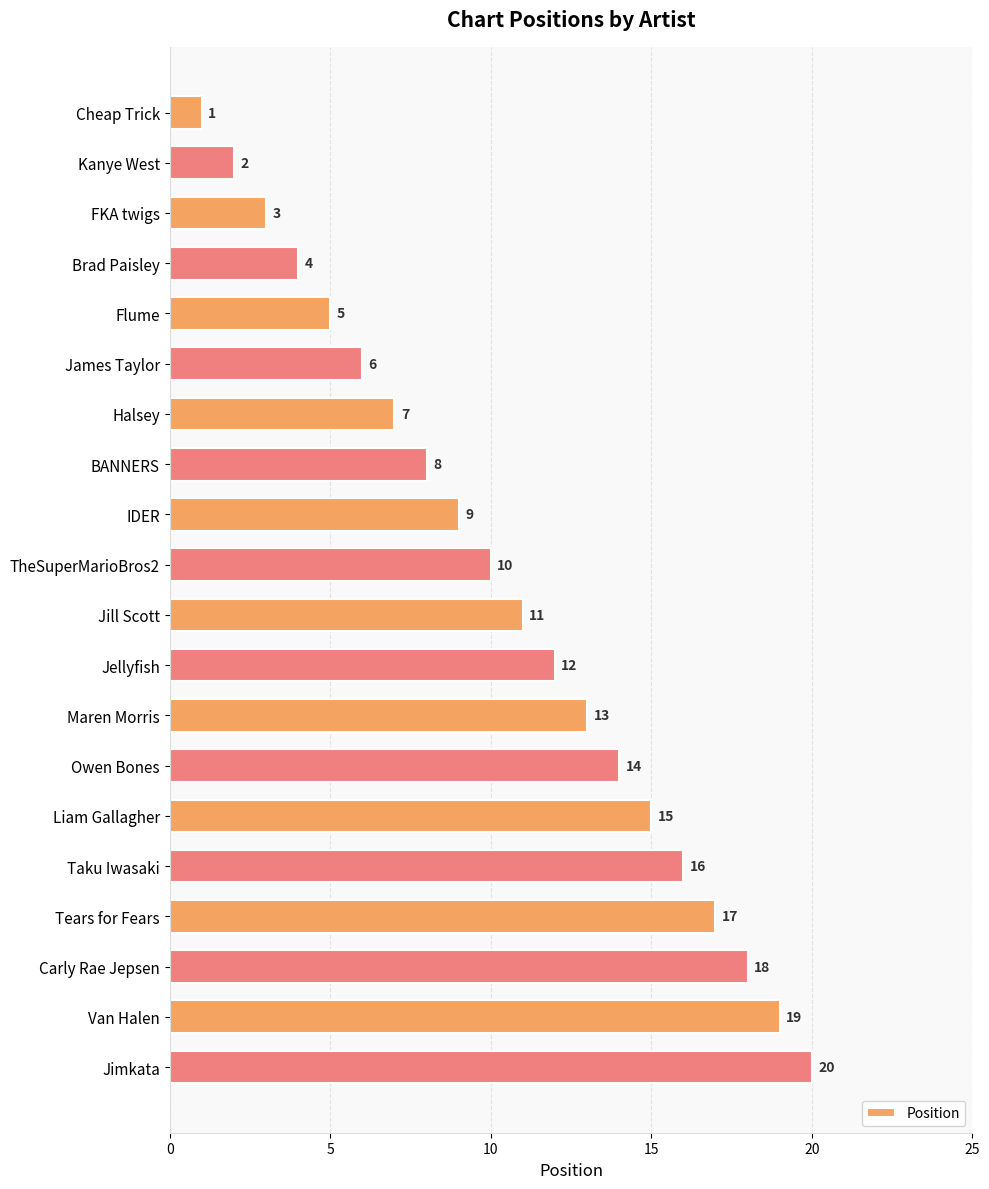

Are the bars horizontal?

Yes